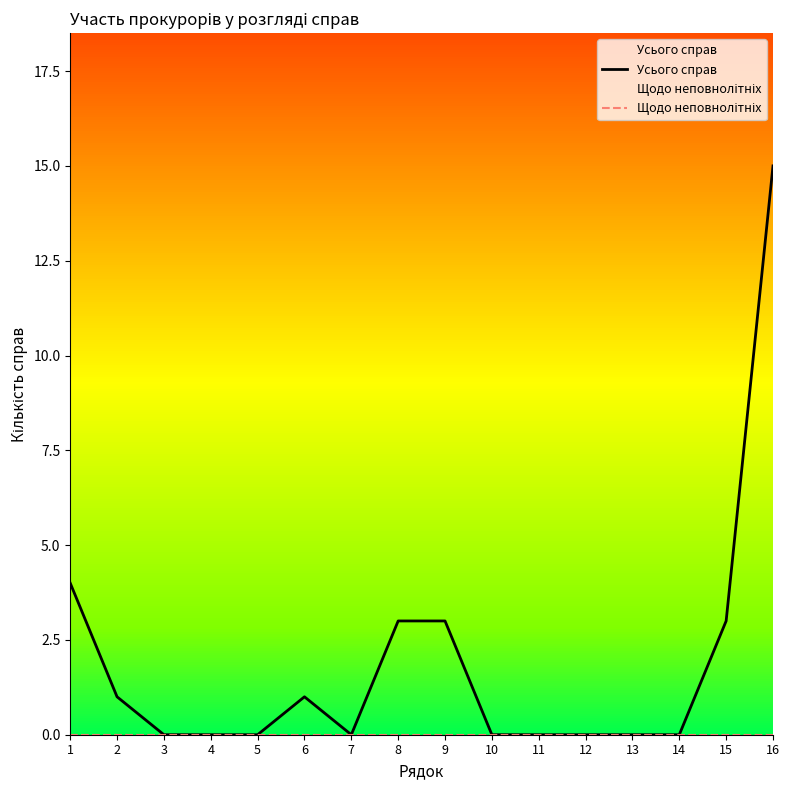

What are all the series names shown in the legend?

Усього справ, Щодо неповнолітніх